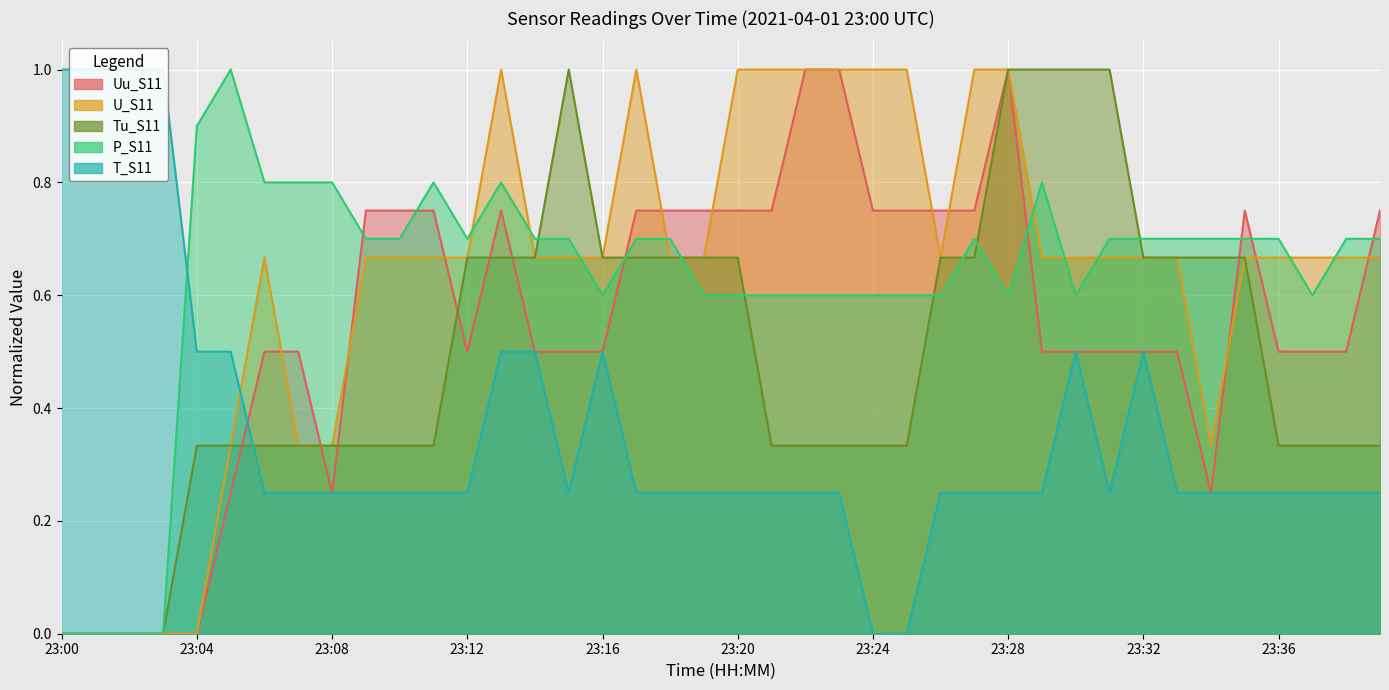

What is the difference between the highest and lowest values at 23:01?

1.0